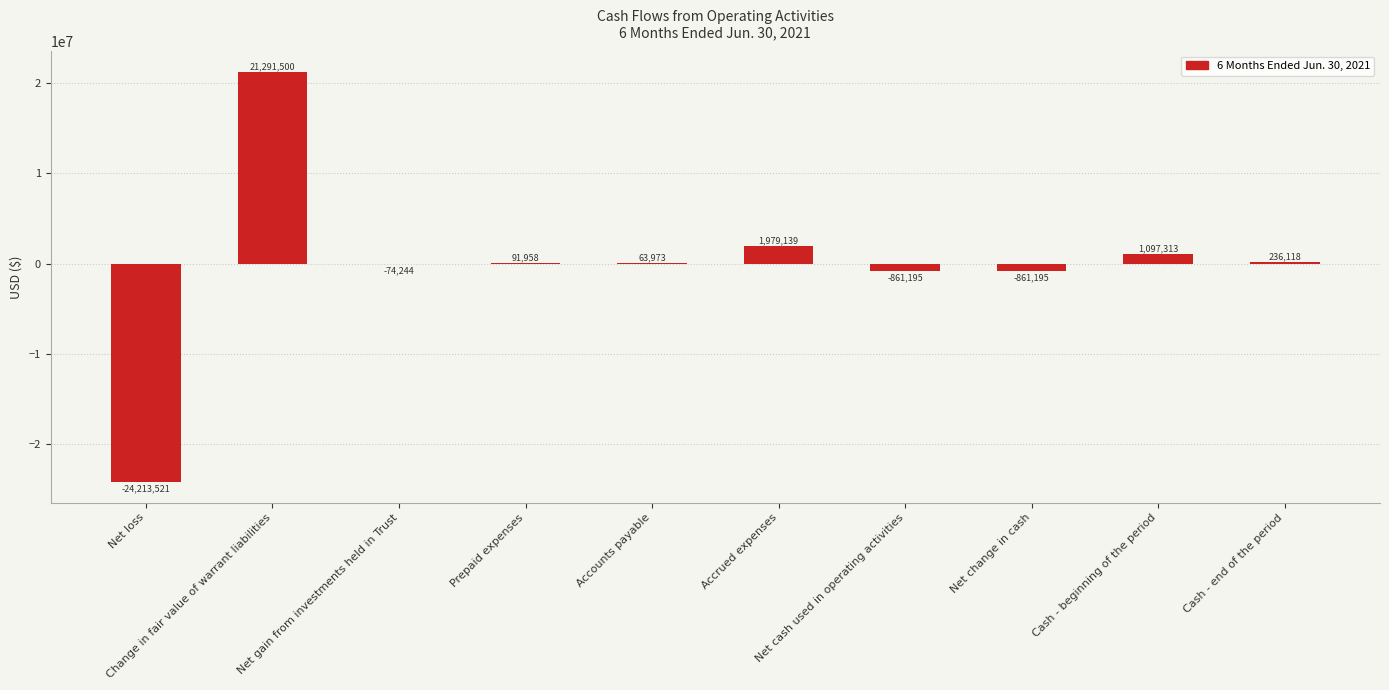

Which has a higher value, Change in fair value of warrant liabilities or Accounts payable?

Change in fair value of warrant liabilities